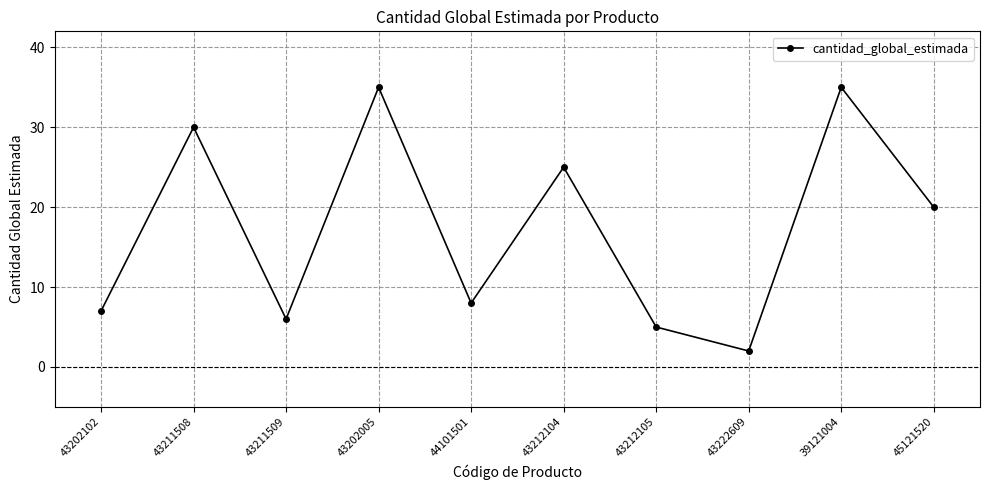

Where is the data nearest to the value 18?

45121520